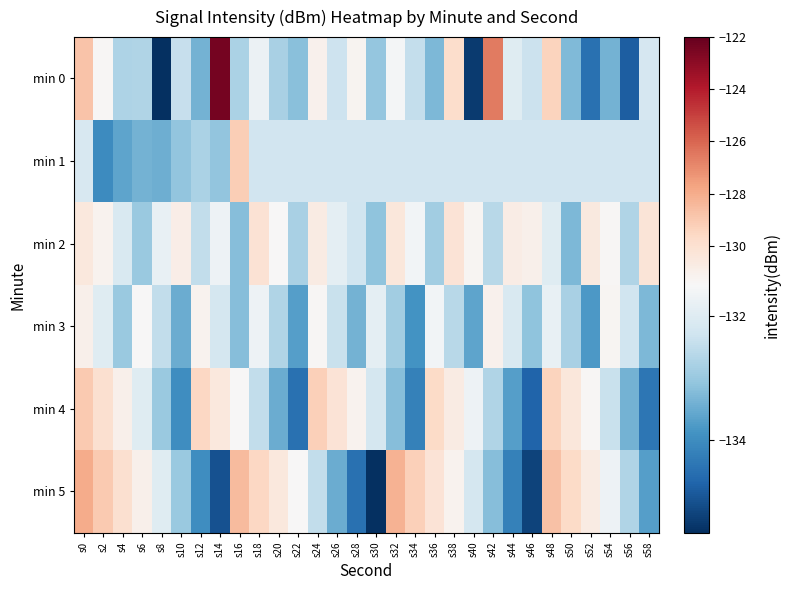

Which has a higher value, s26 or s2?

s2